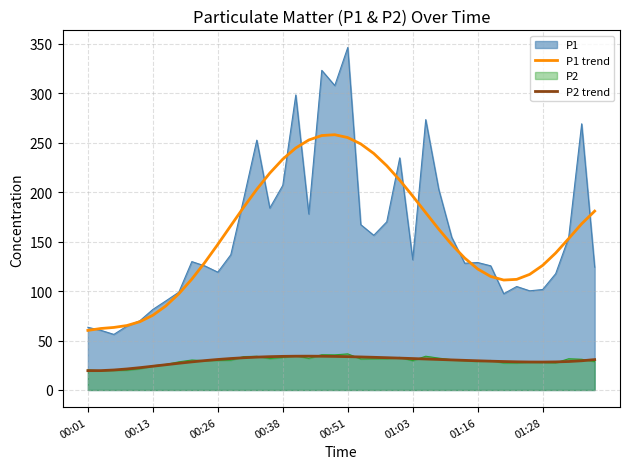

Which category has the lowest value across all series?

00:01